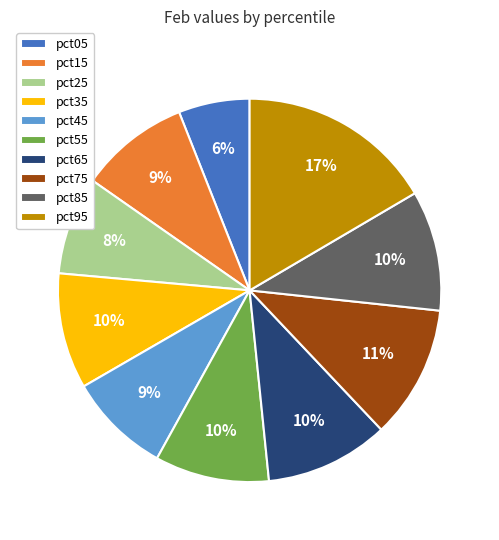

What percentage is the pct85 slice, to the nearest percent?

10%